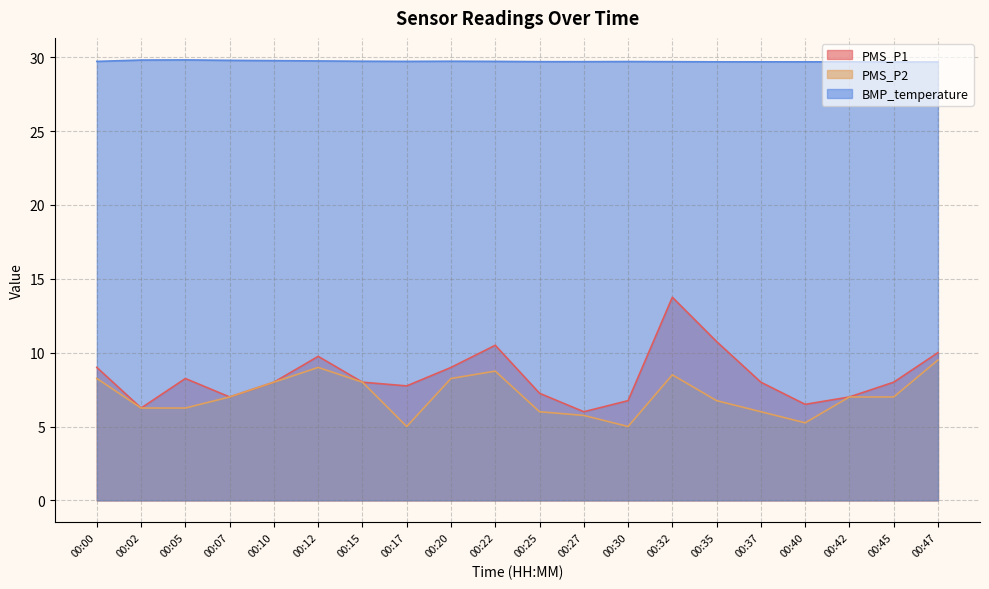

What is the value of the PMS_P2 point at the 13th from the left?

5.0